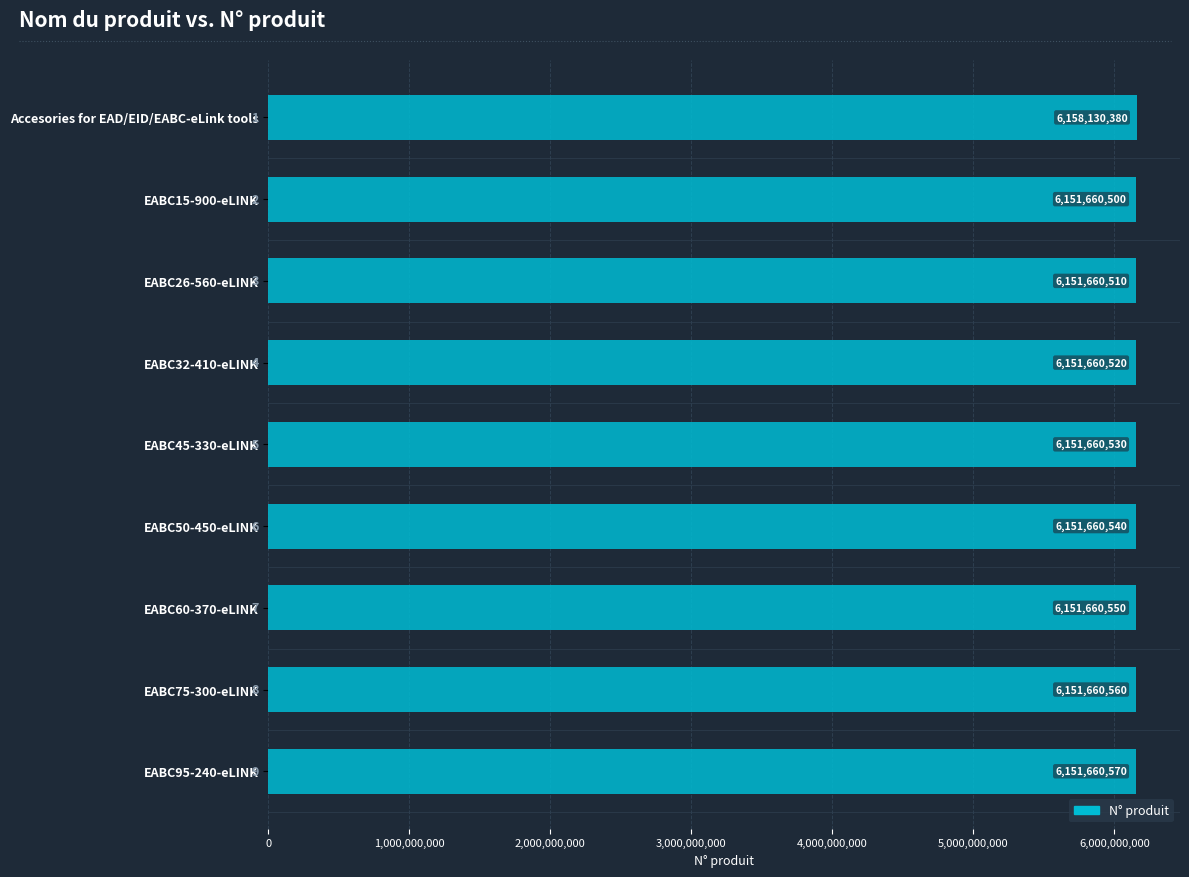

What is the difference between the second highest and minimum values?

70